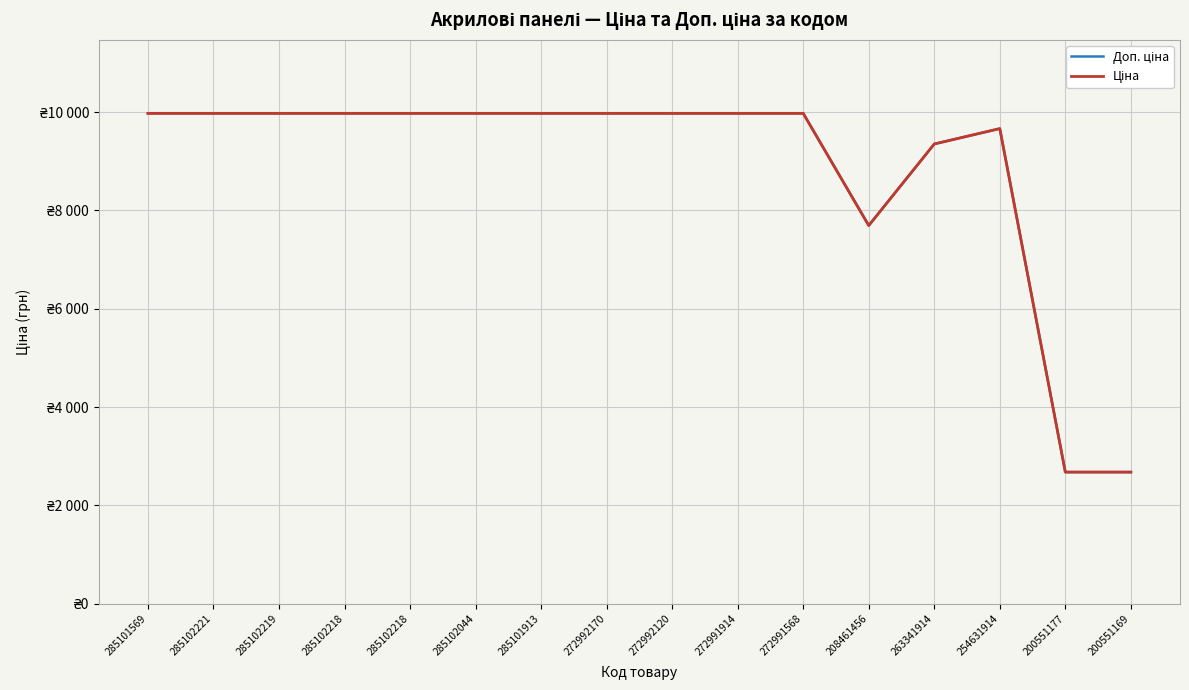

Does the chart display data point markers on the line(s)?

No